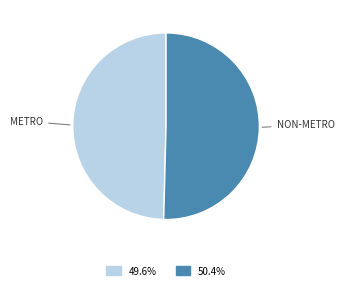

Is there a majority slice in this chart?

Yes